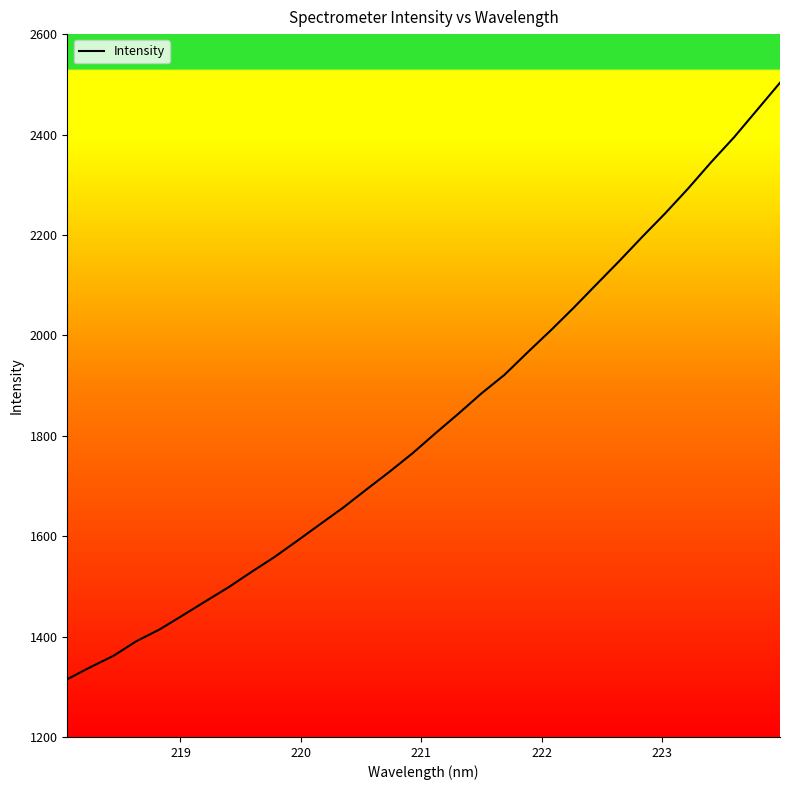

Reading left to right, extract all data points from this chart.

1315.0	1339.0	1361.4	1390.7	1413.9	1441.8	1470.0	1498.0	1528.6	1558.3	1590.9	1624.2	1657.1	1692.9	1728.1	1764.8	1804.8	1843.8	1884.2	1921.1	1965.6	2009.0	2054.1	2101.1	2147.8	2196.1	2242.9	2292.5	2344.8	2394.5	2448.8	2503.1